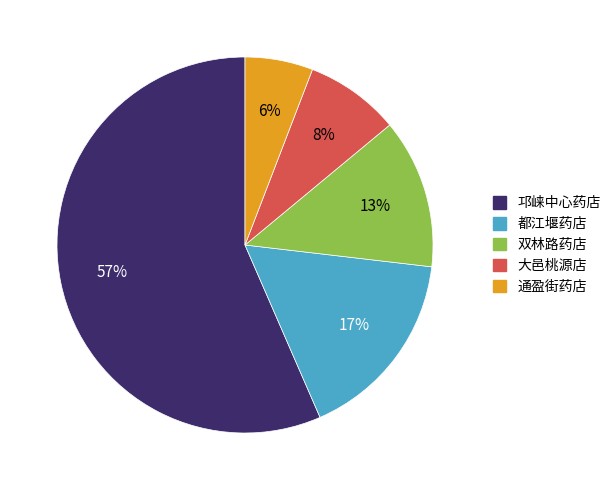

What is the ratio of the value at 大邑桃源店 to the value at 都江堰药店?

0.5